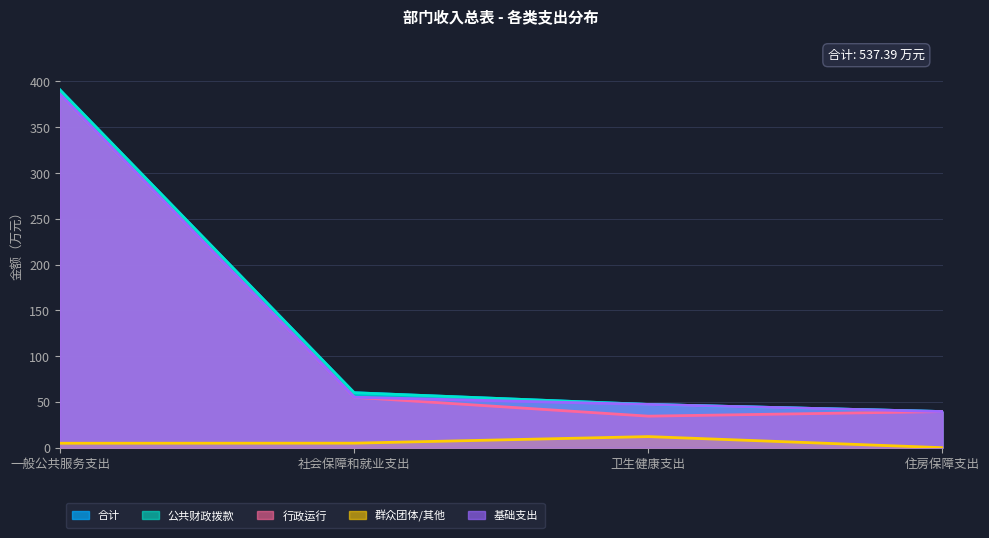

How many lines are shown in the chart?

5